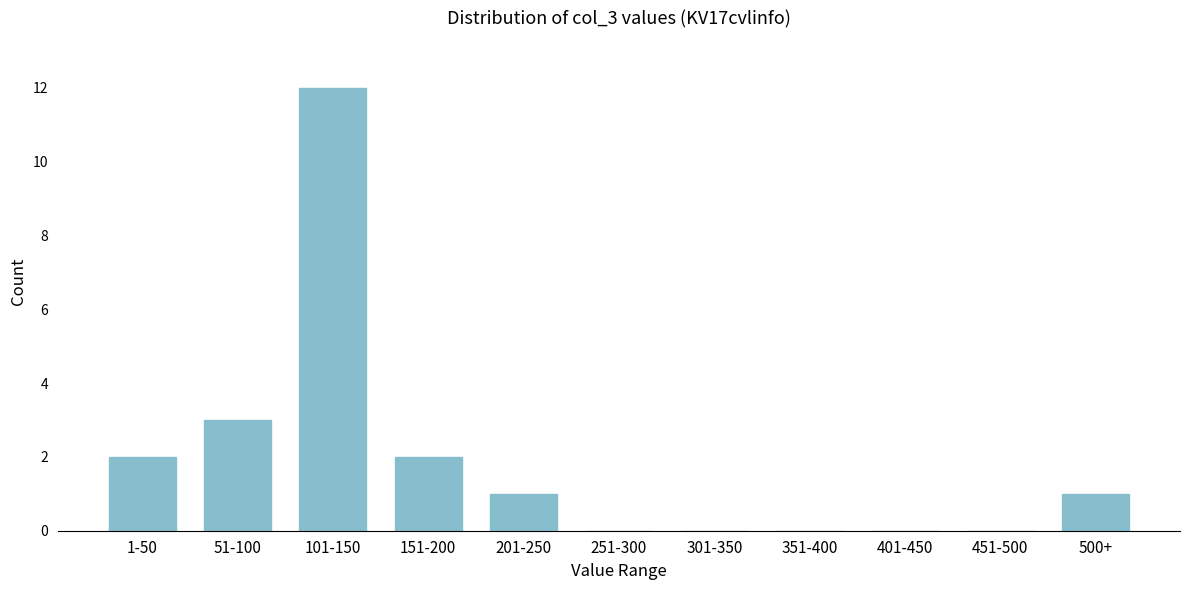

Reading right to left, what are all the values shown in this chart?

500+=1	451-500=0	401-450=0	351-400=0	301-350=0	251-300=0	201-250=1	151-200=2	101-150=12	51-100=3	1-50=2